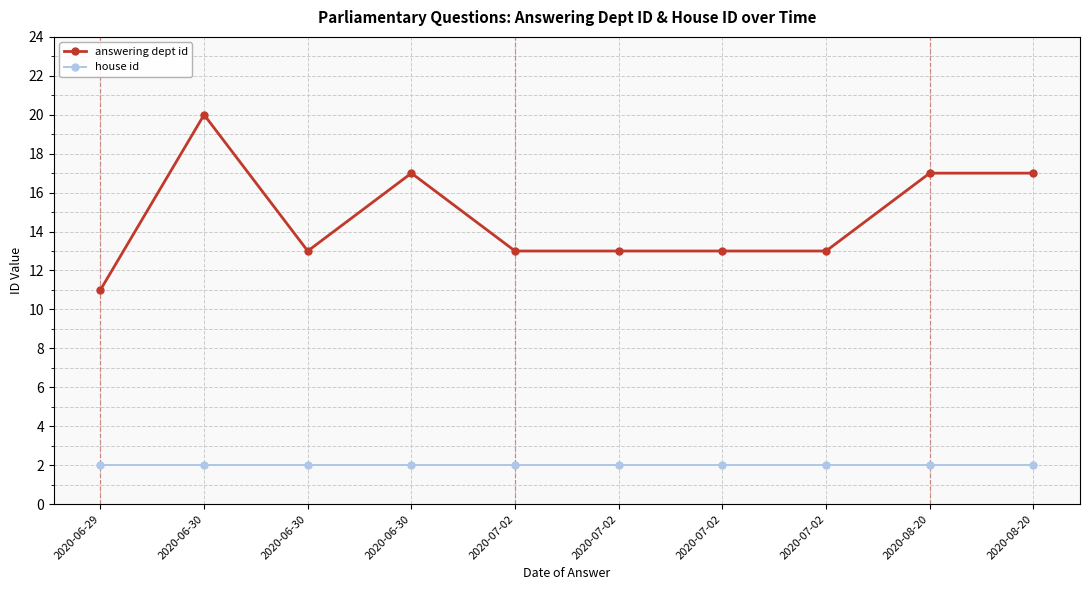

At which category does the chart reach its peak across all series?

2020-06-30